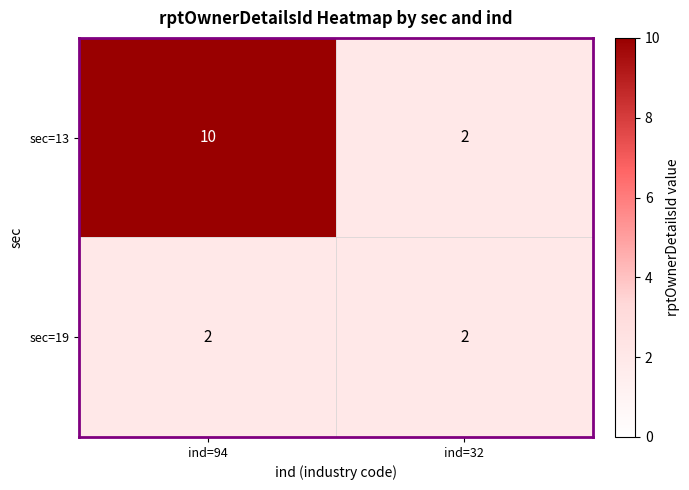

What is the highest value of the sec=13 series?

10